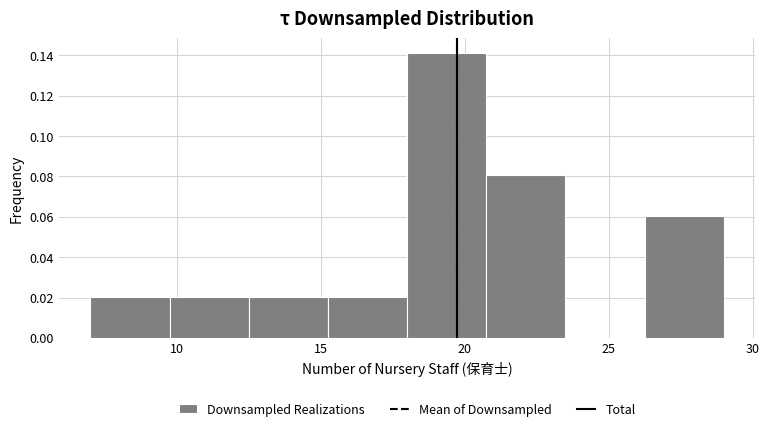

Reading left to right, list every bar in this chart as the range it spans on the x-axis followed by its height. Neither the bar edges nor the heights are printed on the chart, so give them approximately, as read against the axes.

7.00 to 9.75: 0.020
9.75 to 12.50: 0.020
12.50 to 15.25: 0.020
15.25 to 18.00: 0.020
18.00 to 20.75: 0.142
20.75 to 23.50: 0.080
23.50 to 26.25: 0
26.25 to 29.00: 0.060